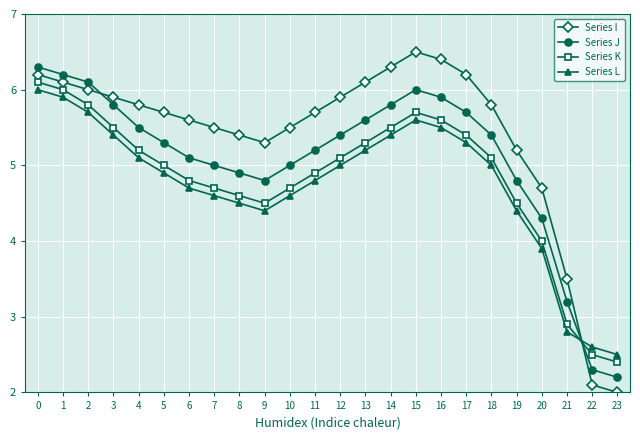

Where is Series K nearest to the value 4?

20